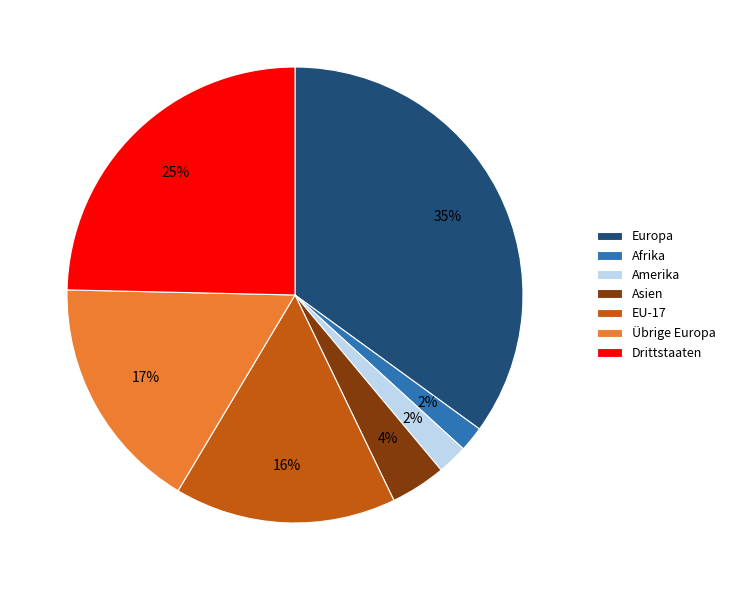

Count the number of slices in the pie.

7